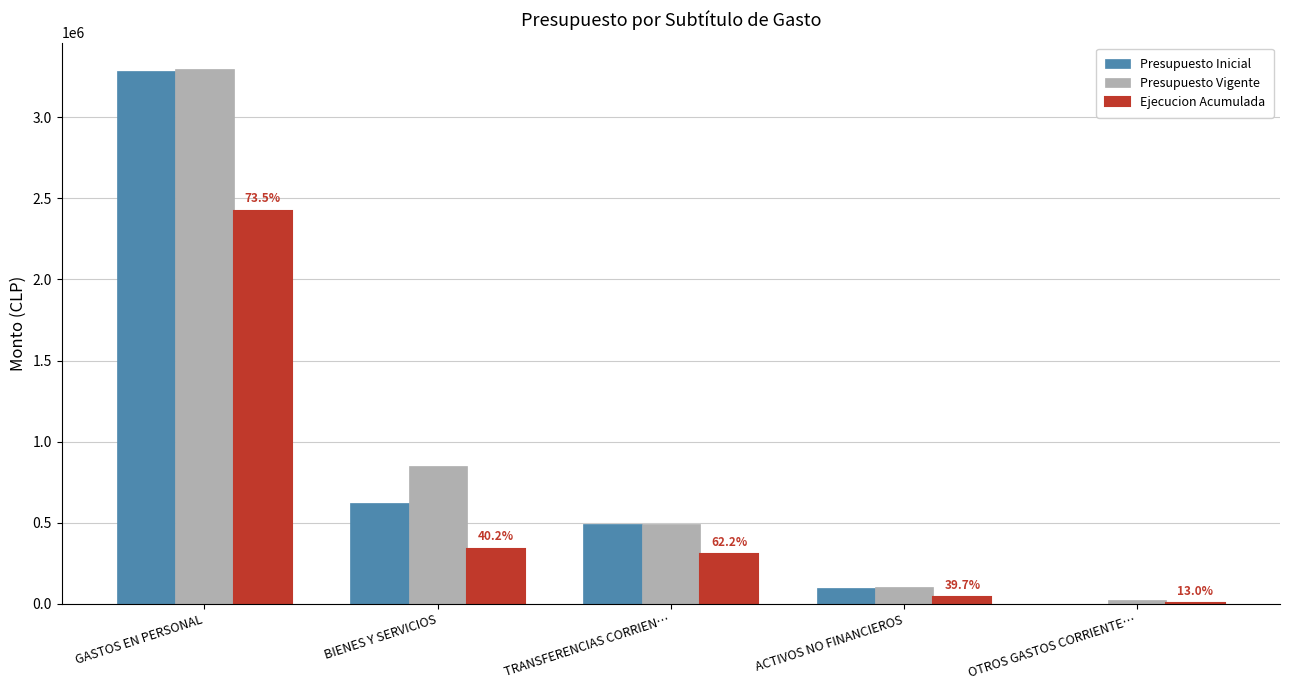

Which series has the largest range (max minus min)?

Presupuesto Inicial